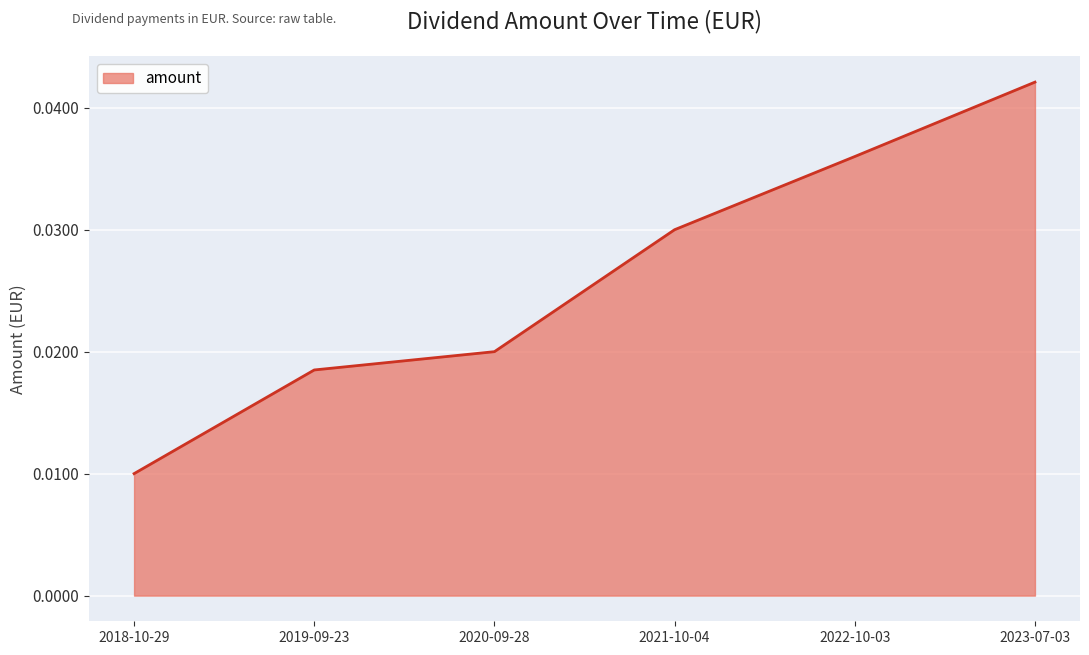

Rank the categories by value from lowest to highest.

2018-10-29, 2019-09-23, 2020-09-28, 2021-10-04, 2022-10-03, 2023-07-03